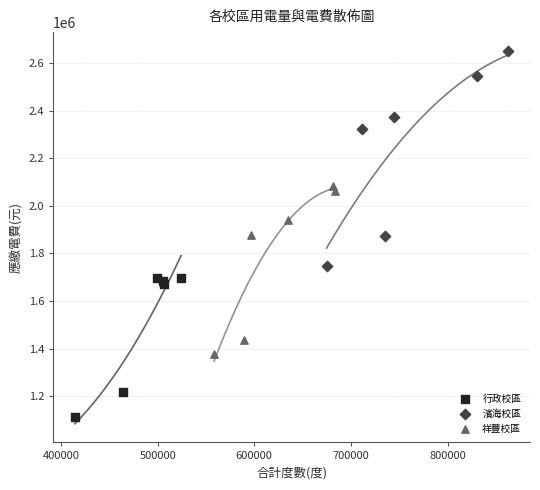

Which series reaches the maximum Y coordinate?

濱海校區